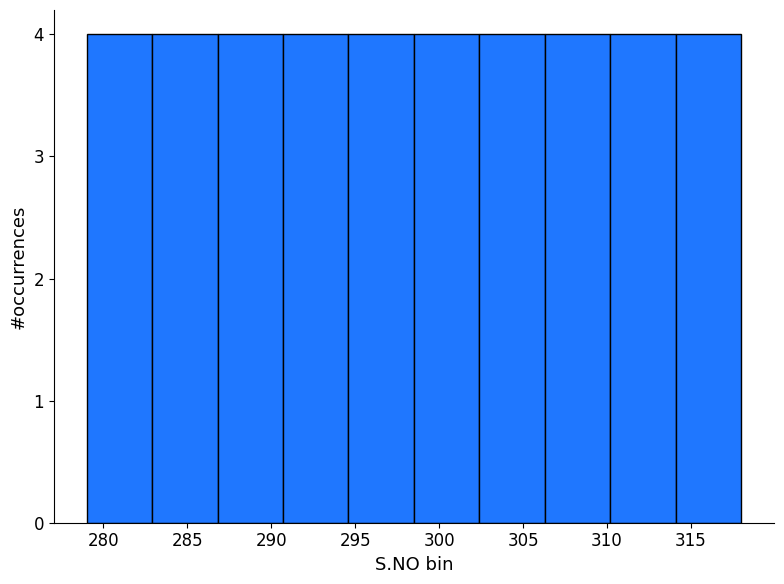

How tall is the bar that spans 306.3 to 310.2 on the x-axis? Neither the bar edges nor the heights are printed on the chart, so give them approximately, as read against the axes.

4